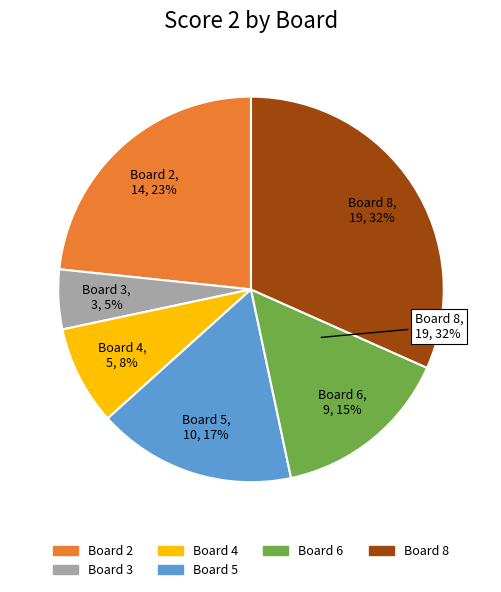

What is the ratio of the value at Board 2 to the value at Board 3?

4.7